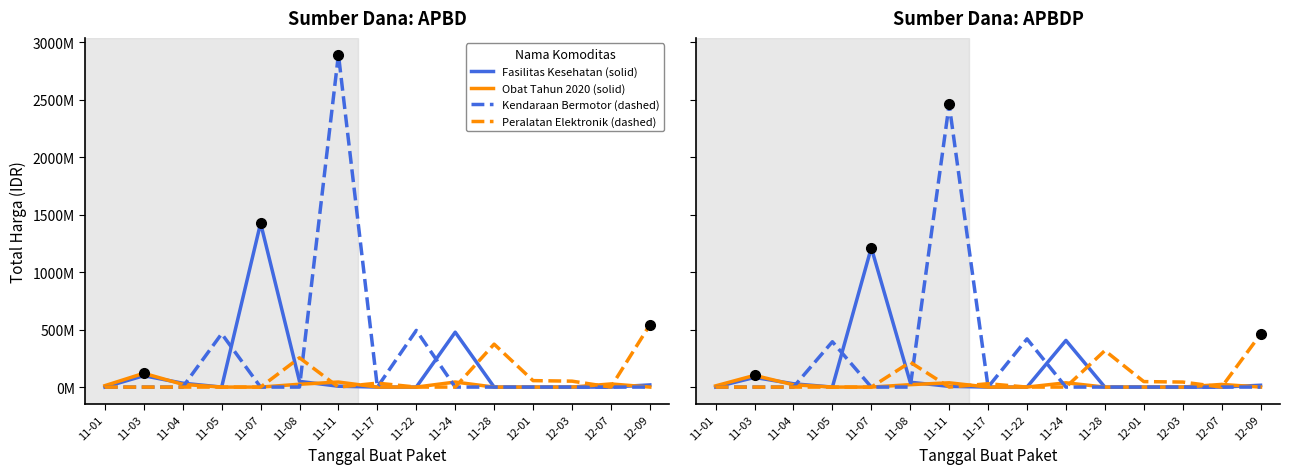

Which label corresponds to the largest value in the chart?

11-11